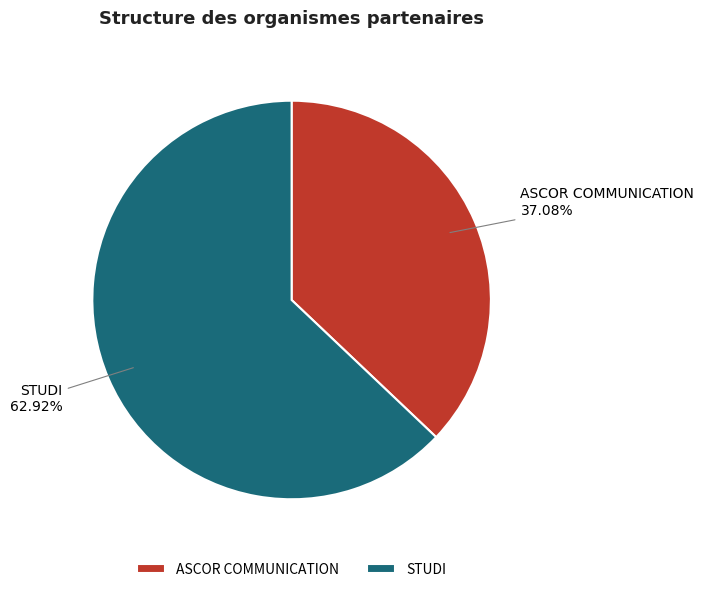

To the nearest percent, what is the difference between the largest and smallest slice percentages?

26%